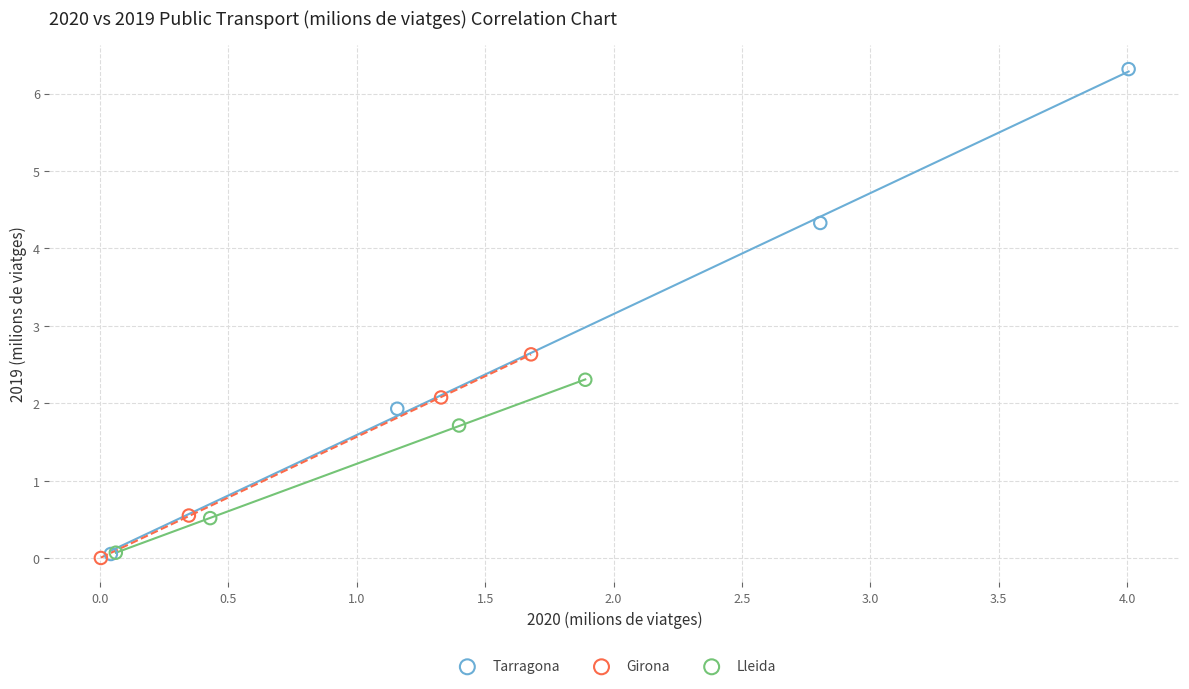

Which series has the largest Y range (max minus min)?

Tarragona